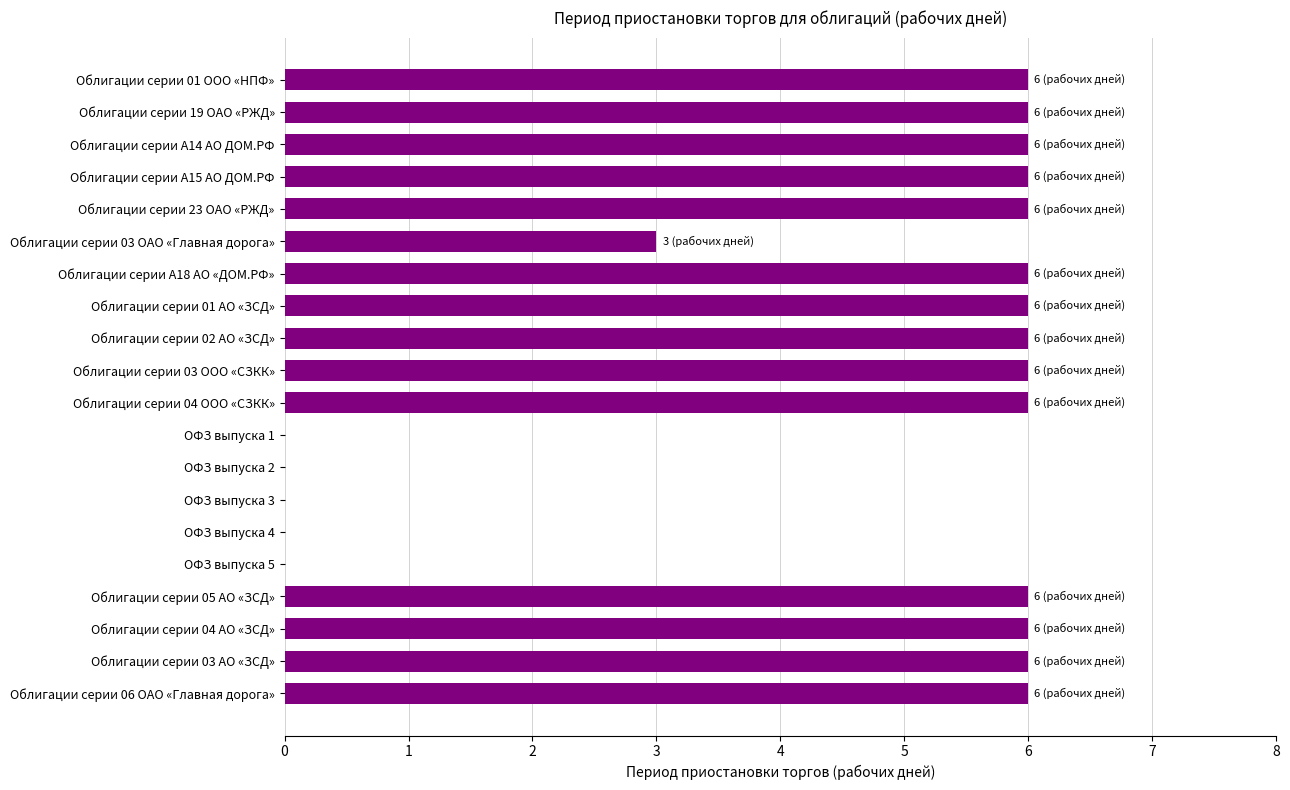

At which label is the value closest to 3?

Облигации серии 03 ОАО «Главная дорога»